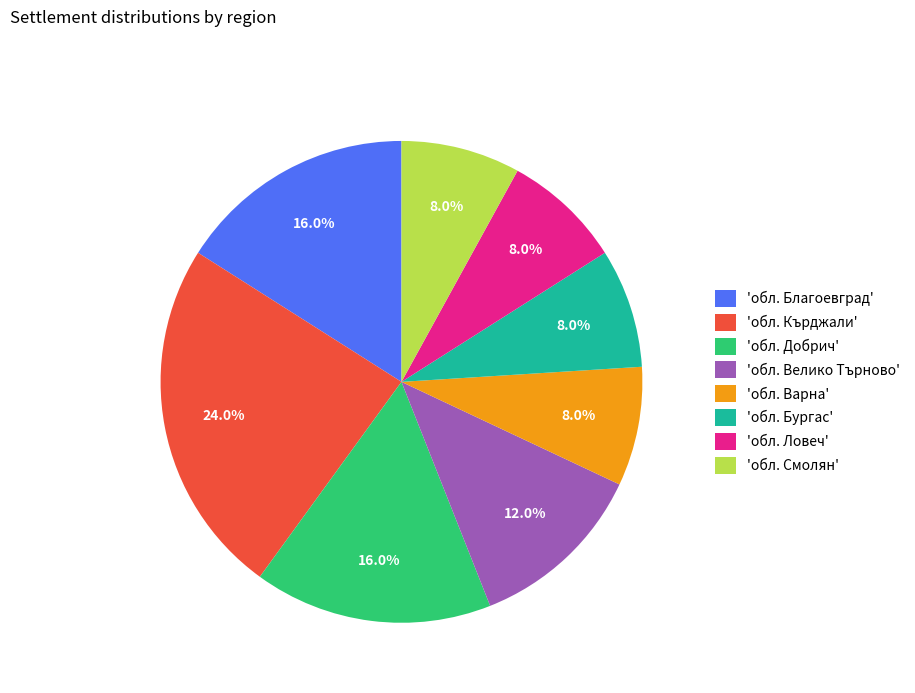

Which slice is the largest?

'обл. Кърджали'